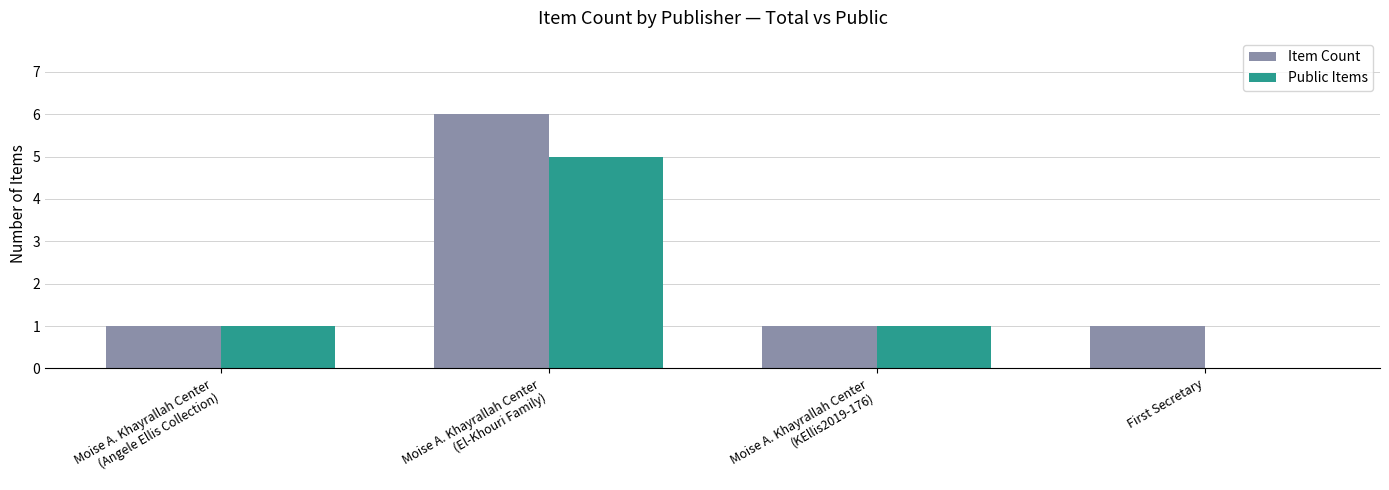

What is the greatest value displayed?

6